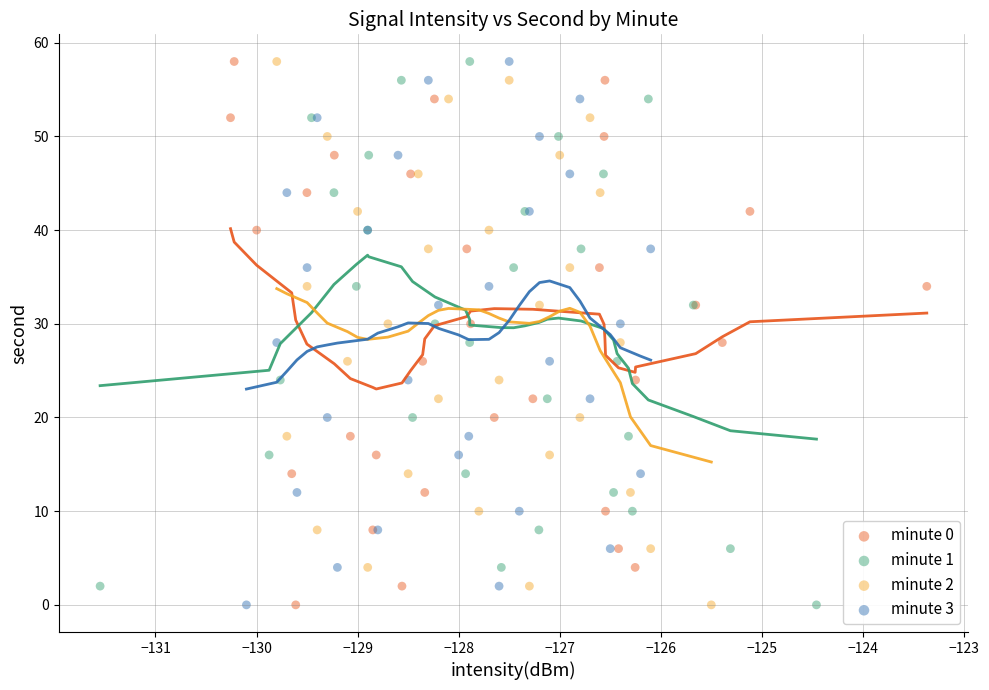

What are all the series names shown in the legend?

minute 0, minute 1, minute 2, minute 3